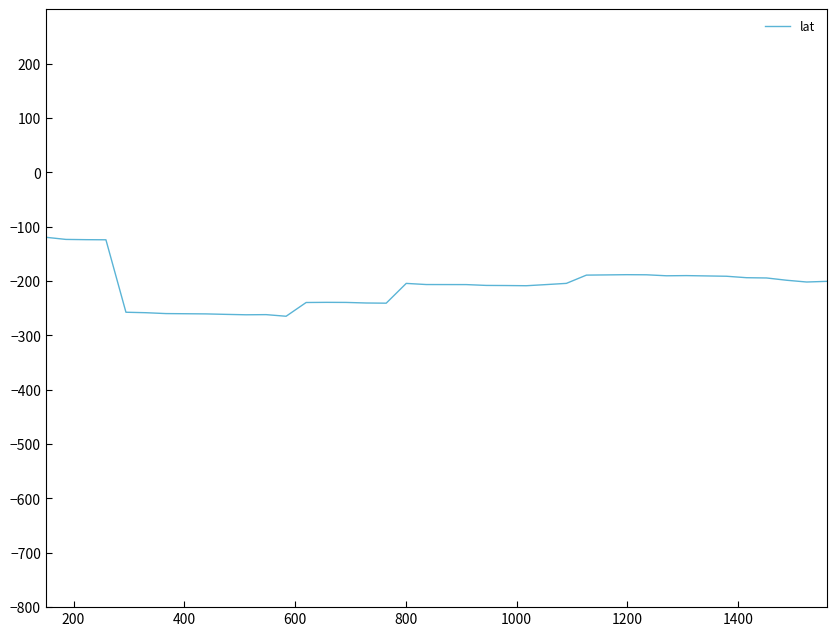

What is the maximum value shown in the chart?

-119.4